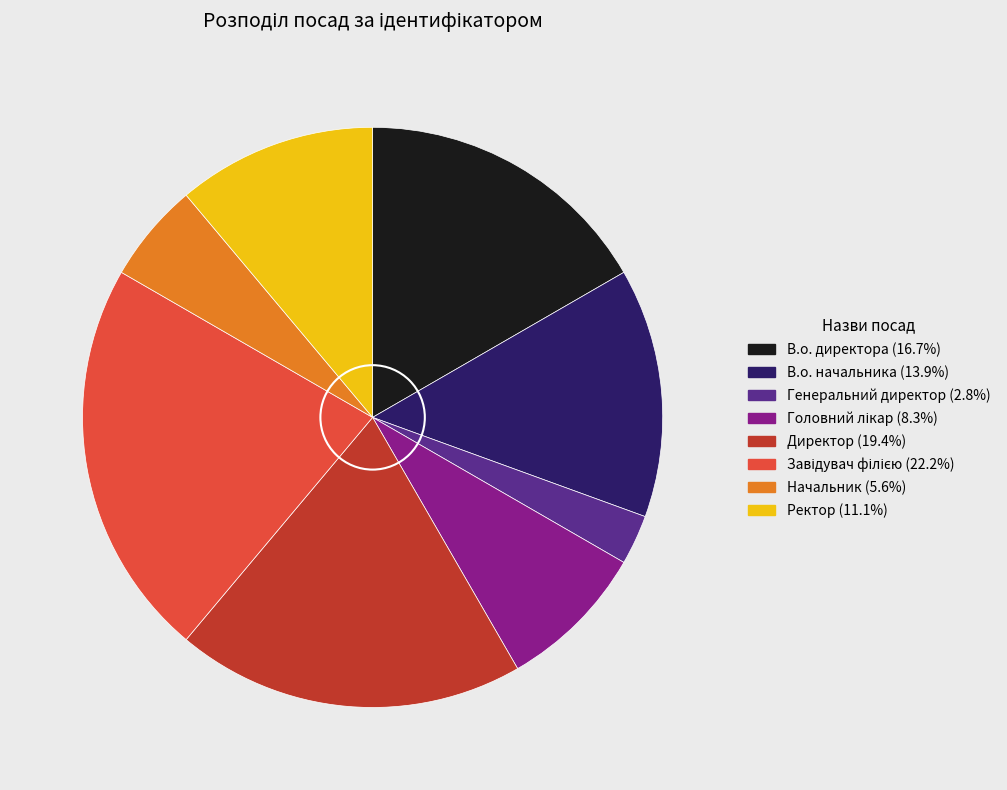

Do В.о. начальника (13.9%) and Ректор (11.1%) together represent more than half of the pie?

No